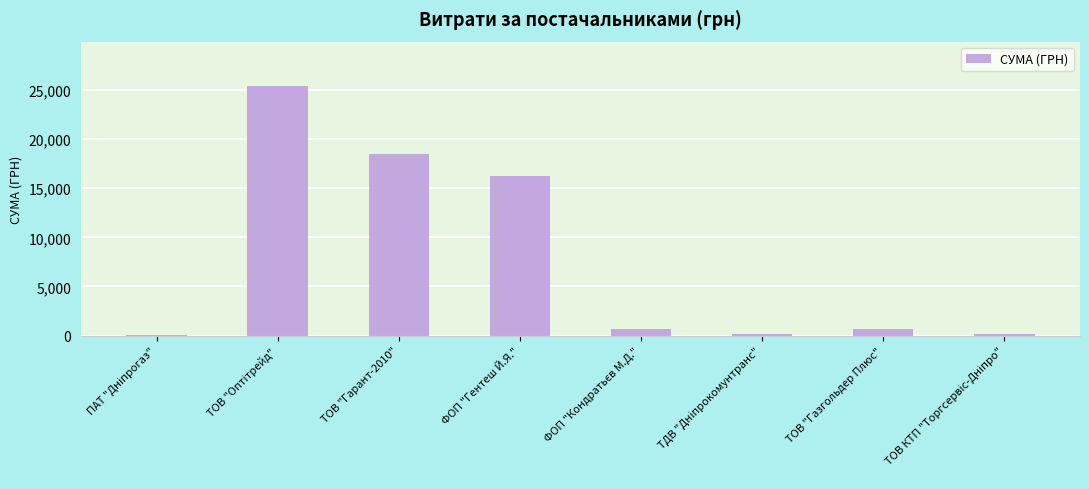

What is the average value?

7733.1